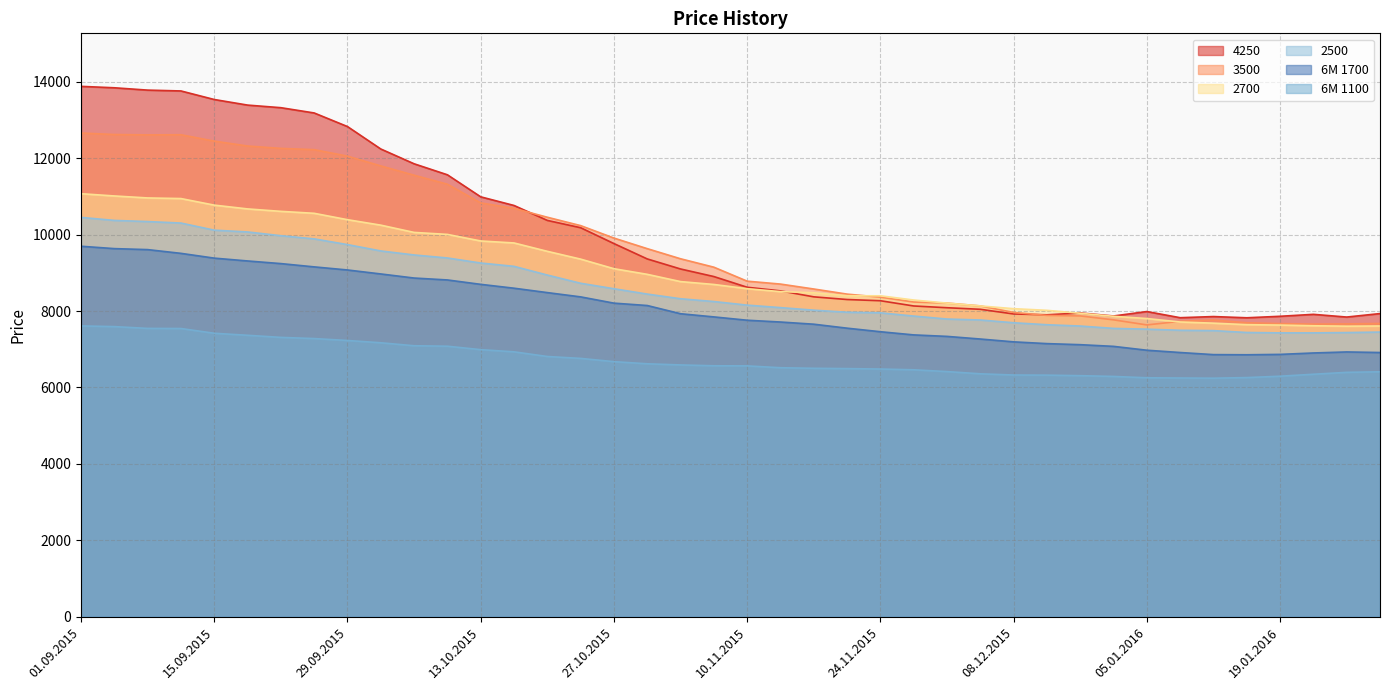

The value of 6M 1700 at 26.11.2015 is 7375. True or false?

True